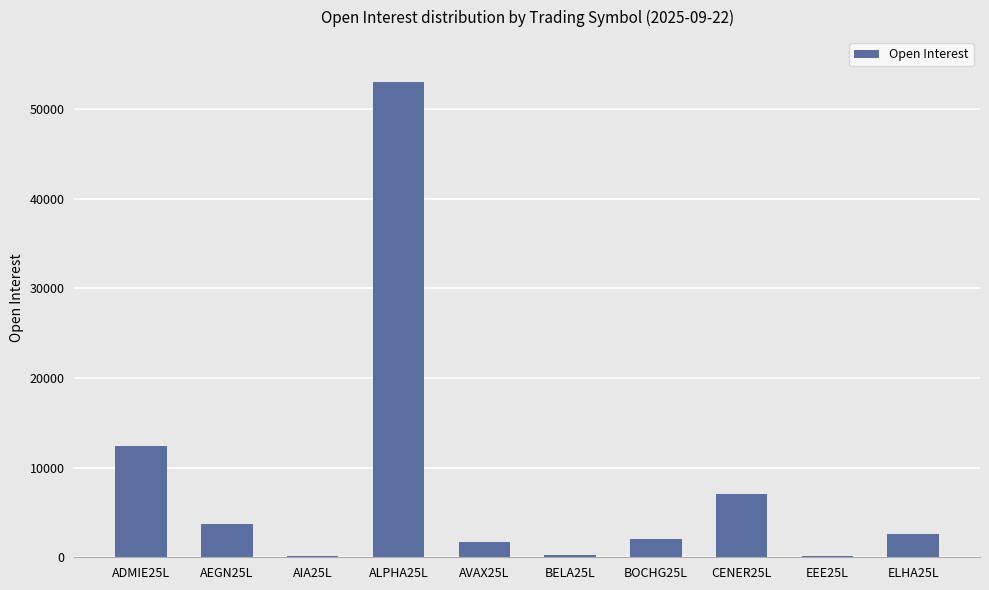

How many categories are shown in the chart?

10